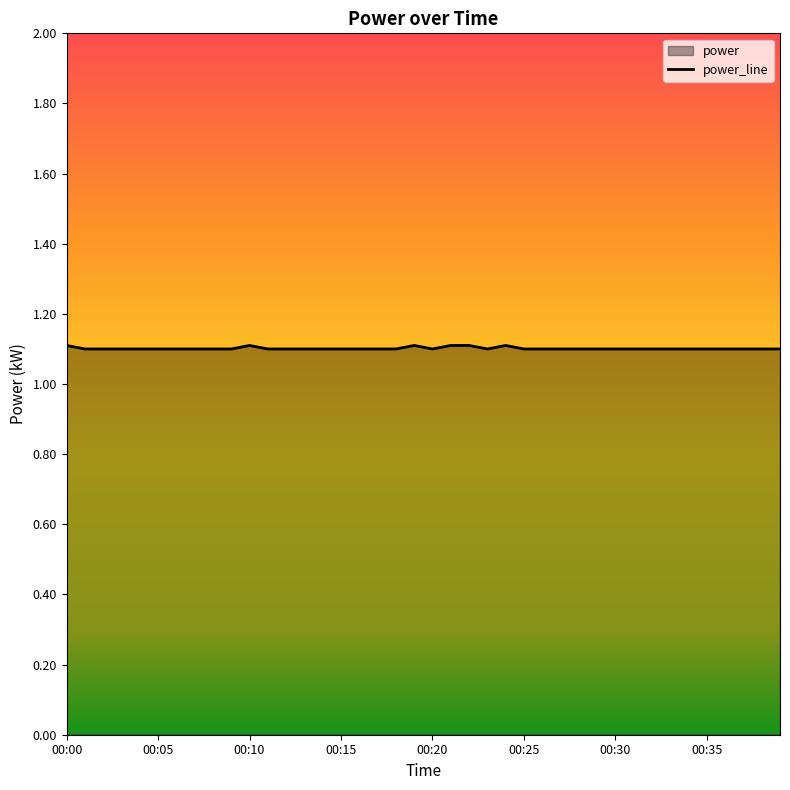

What is the value of the 34th point from the left?

1.1